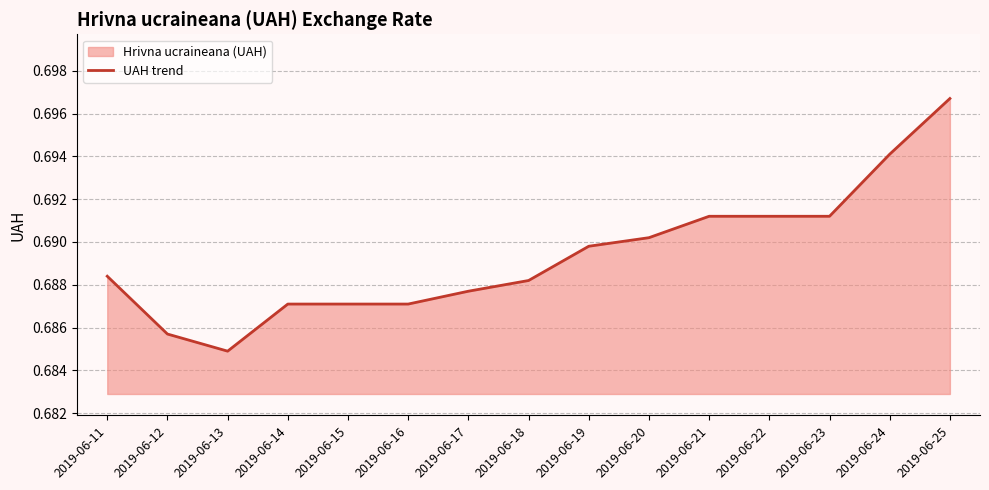

Which has a higher value, 2019-06-23 or 2019-06-24?

2019-06-24